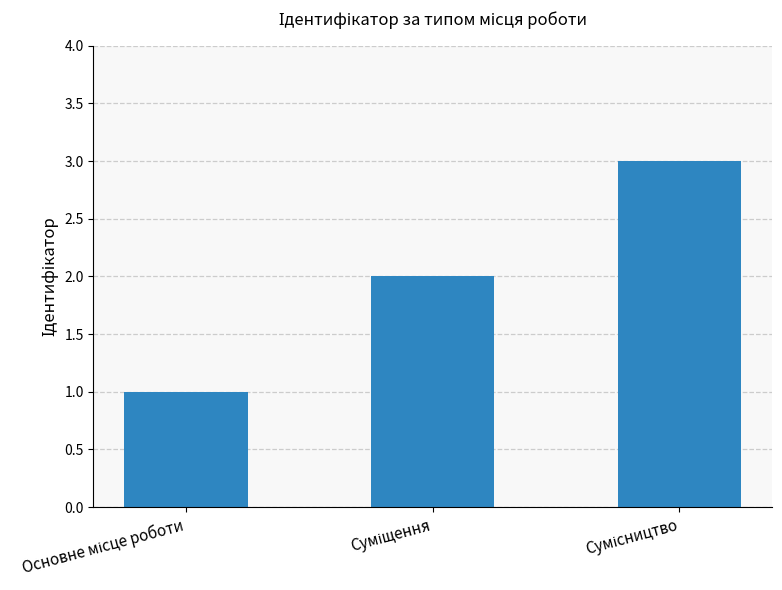

How many series are shown in this chart?

1